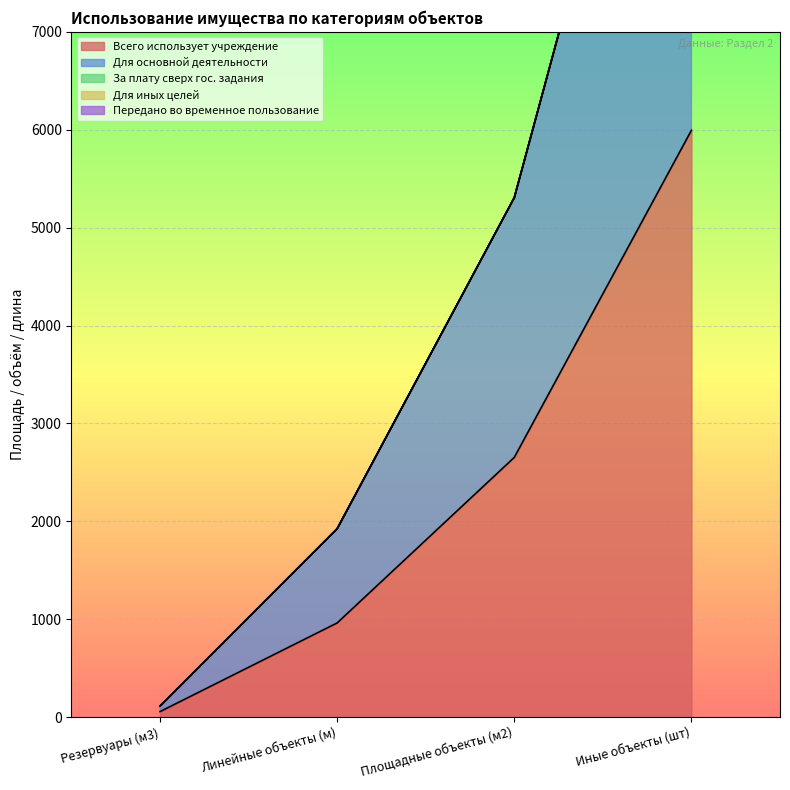

Is it true that Для иных целей equals 0.0 at Резервуары (м3)?

True